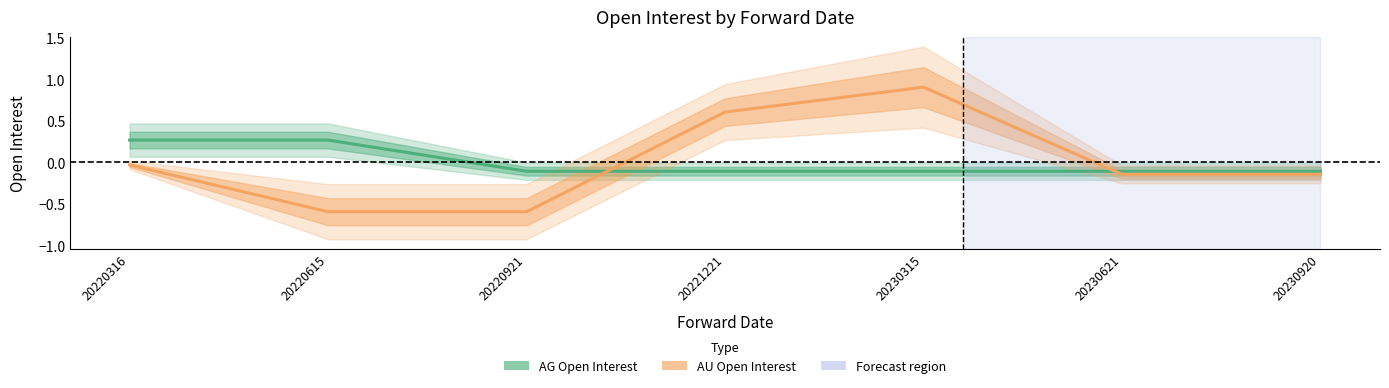

The AG Open Interest series shows 0.3 at 20220316. True or false?

True